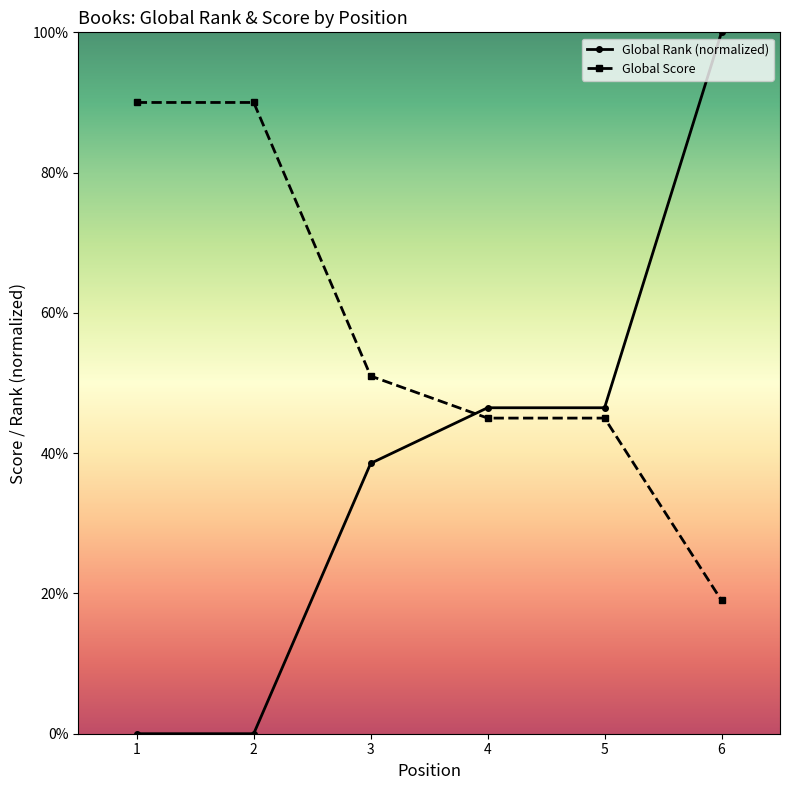

At which category is the sum across all series the highest?

6